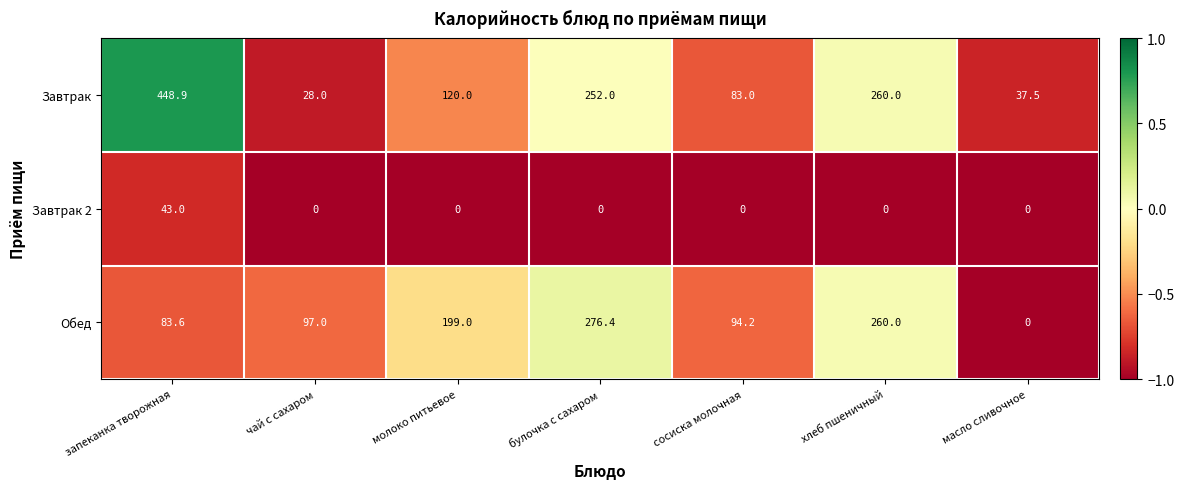

Reading right to left, extract all data points from this chart.

Завтрак: 37.5	260.0	83.0	252.0	120.0	28.0	448.9
Завтрак 2: 0.0	0.0	0.0	0.0	0.0	0.0	43.0
Обед: 0.0	260.0	94.2	276.4	199.0	97.0	83.6